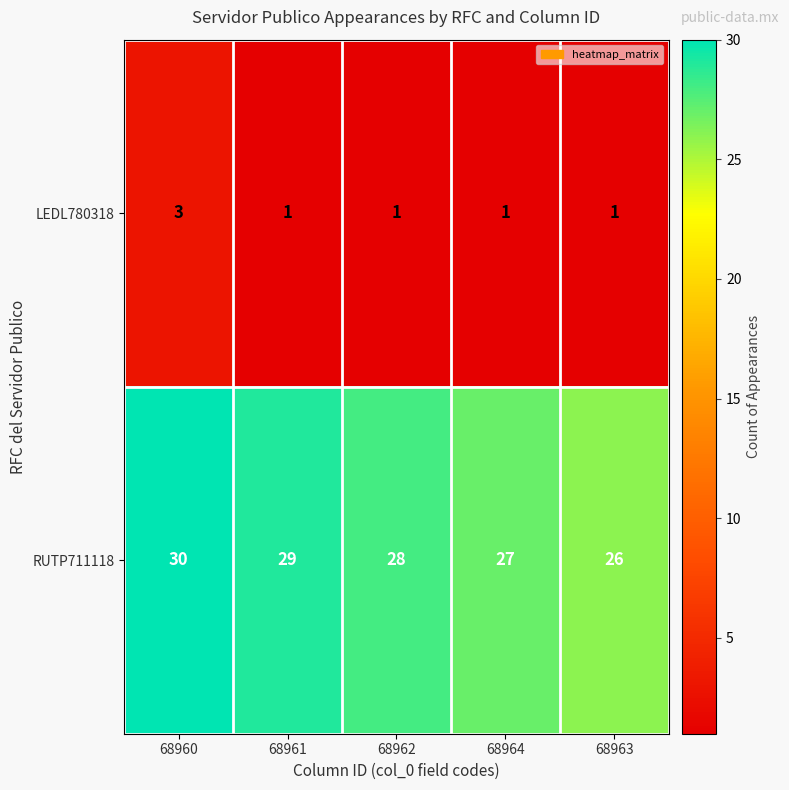

Reading left to right, transcribe all the data shown in this chart.

LEDL780318: 68960=3	68961=1	68962=1	68964=1	68963=1
RUTP711118: 68960=30	68961=29	68962=28	68964=27	68963=26